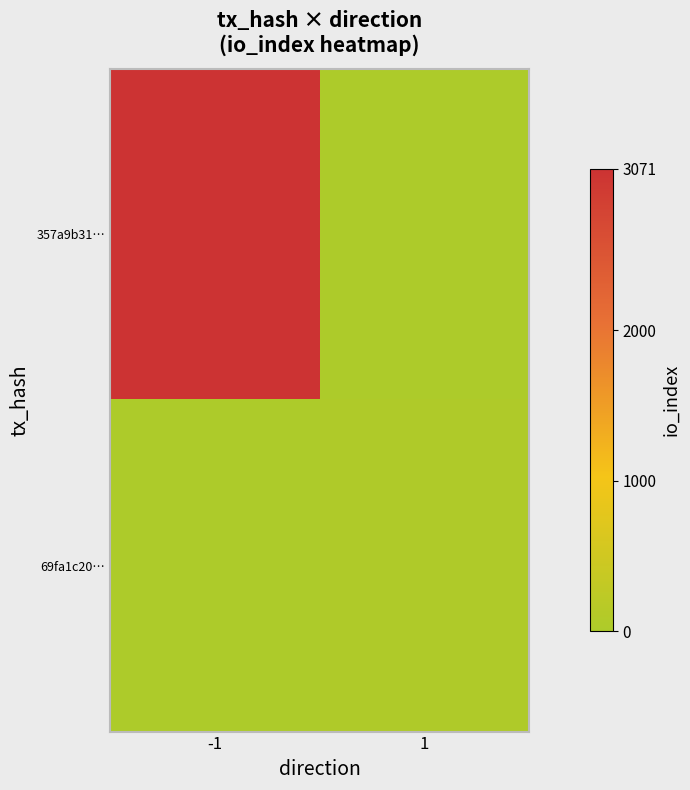

How many distinct data groups are displayed?

2